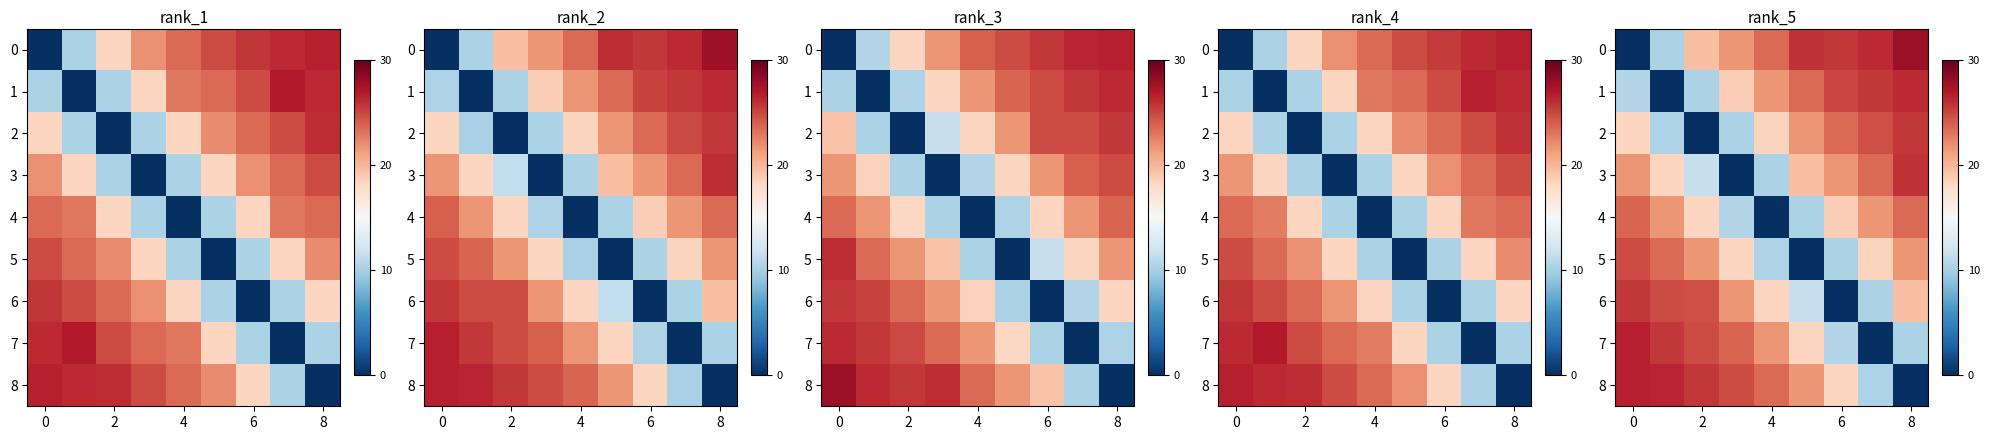

How many distinct data groups are displayed?

9